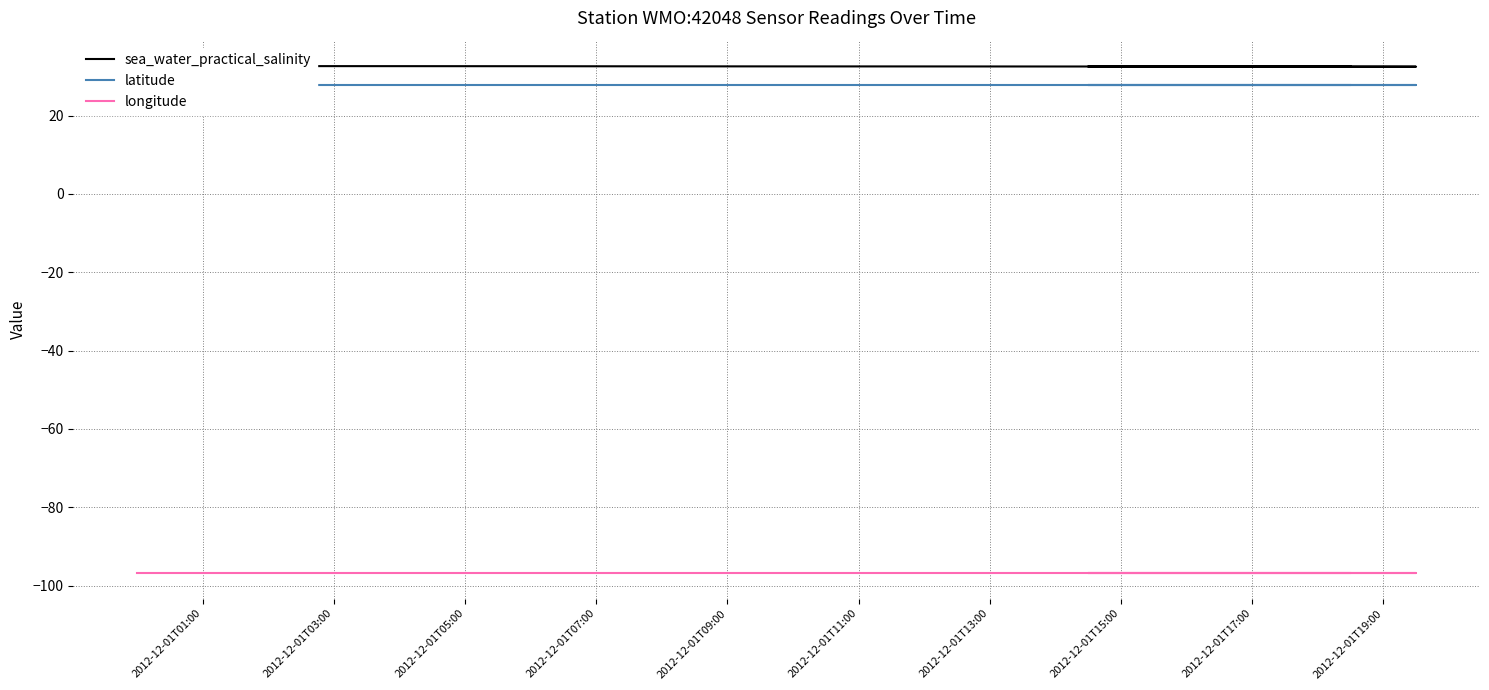

True or false: latitude and longitude cross at least once.

False